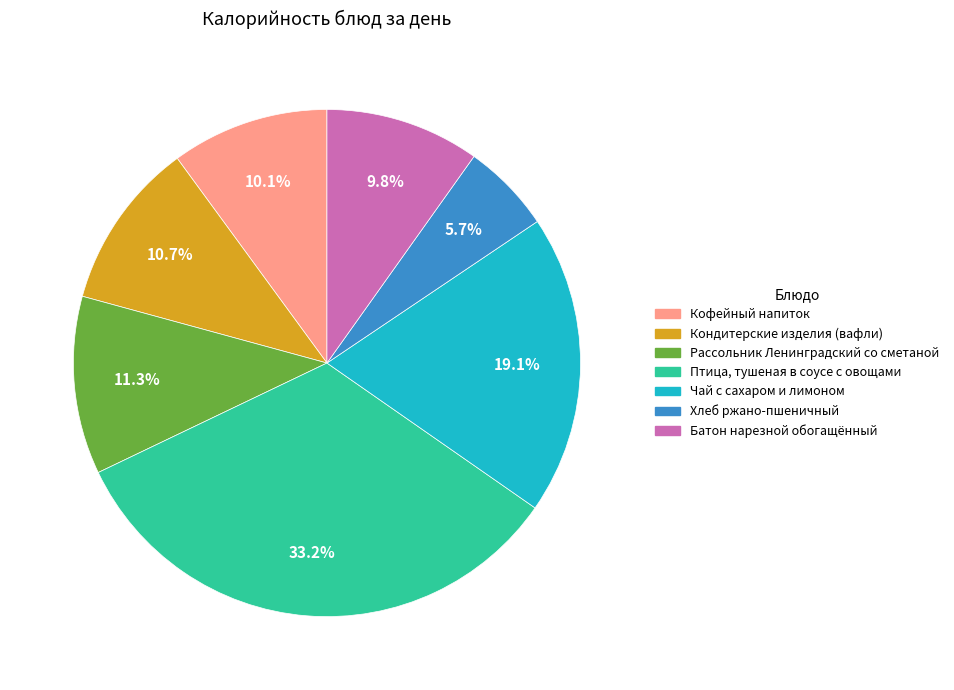

To the nearest percent, what portion does Батон нарезной обогащённый represent?

10%